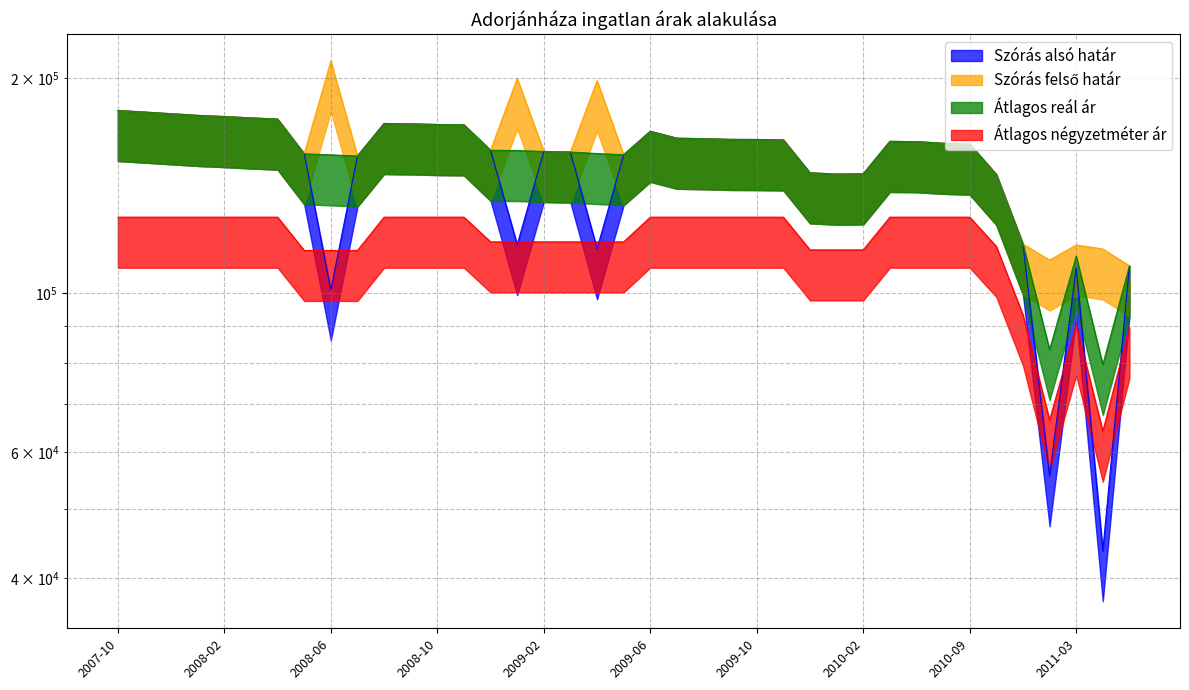

True or false: Szórás felső határ and Átlagos reál ár intersect in this chart.

False